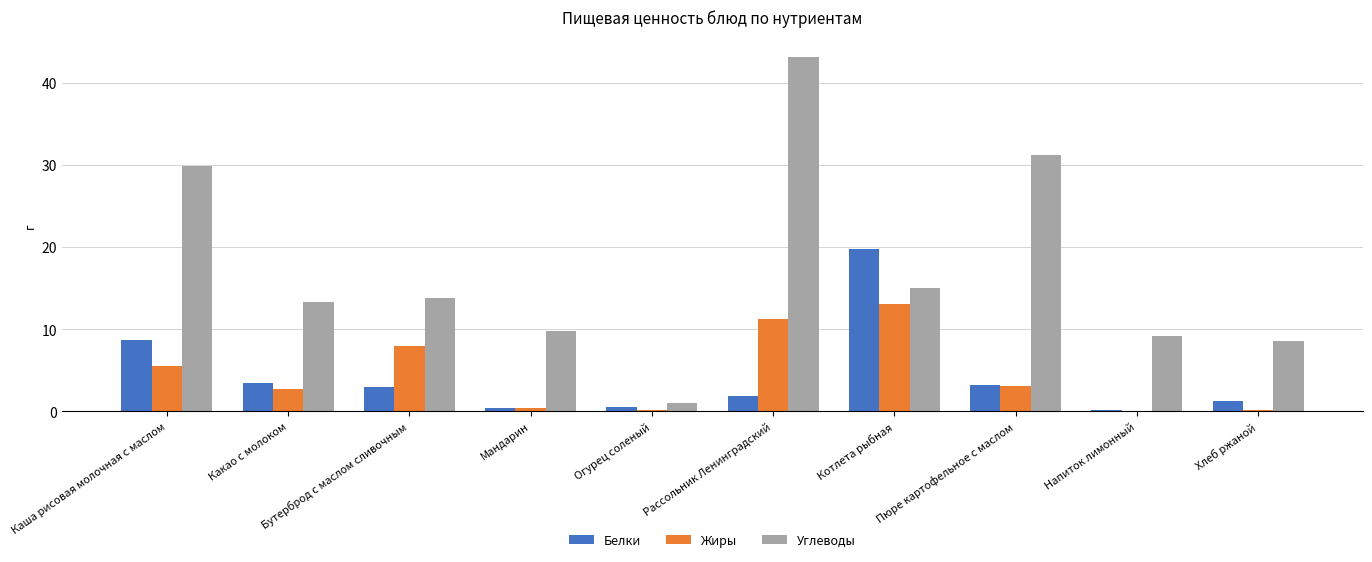

What is the average value of the Углеводы series?

17.5